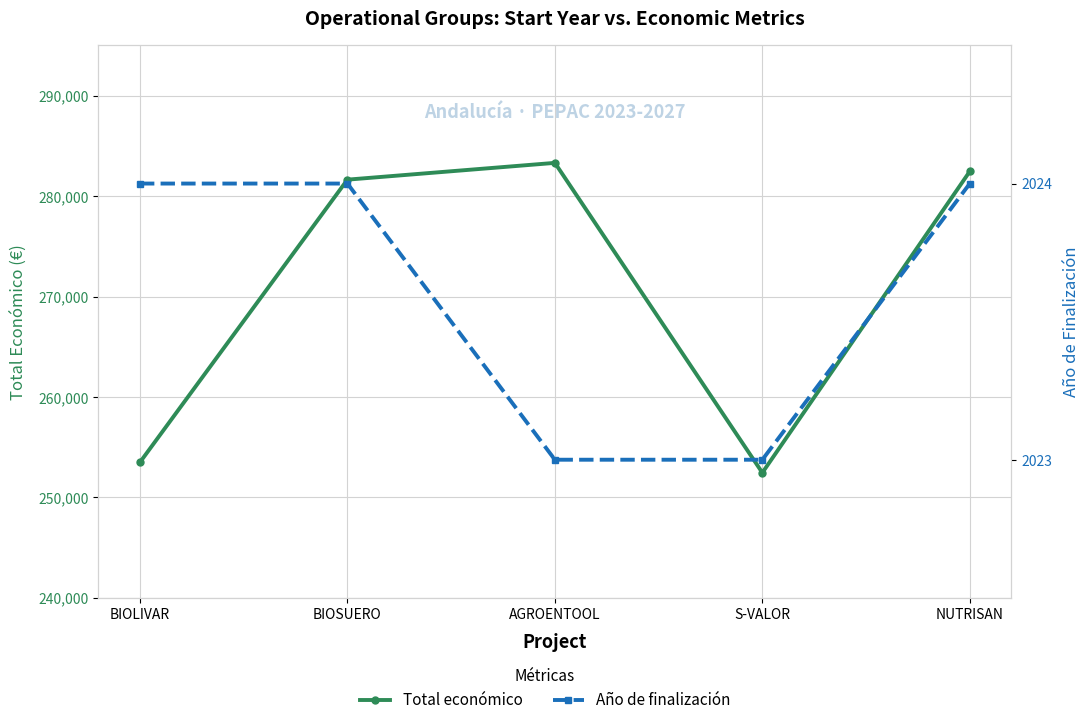

At which label is Año de finalización closest to 2023?

AGROENTOOL